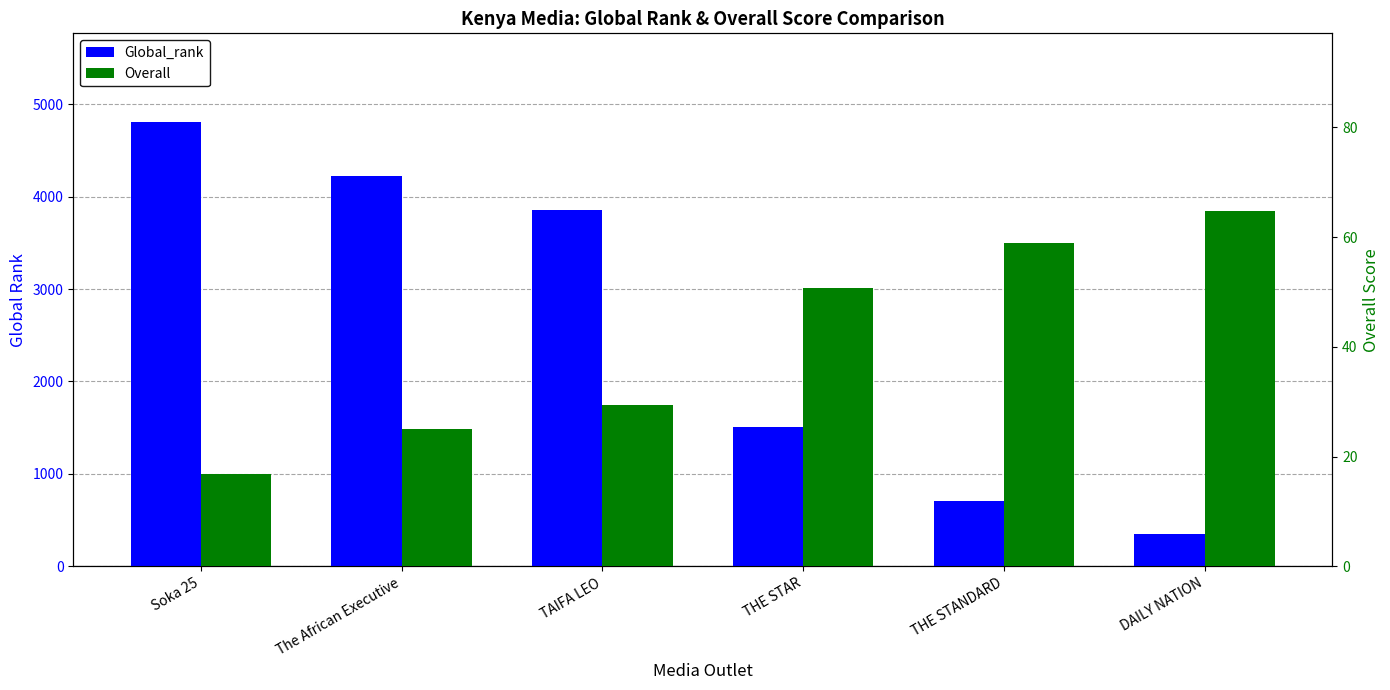

Rank the series by their maximum value, from highest to lowest.

Global_rank, Overall